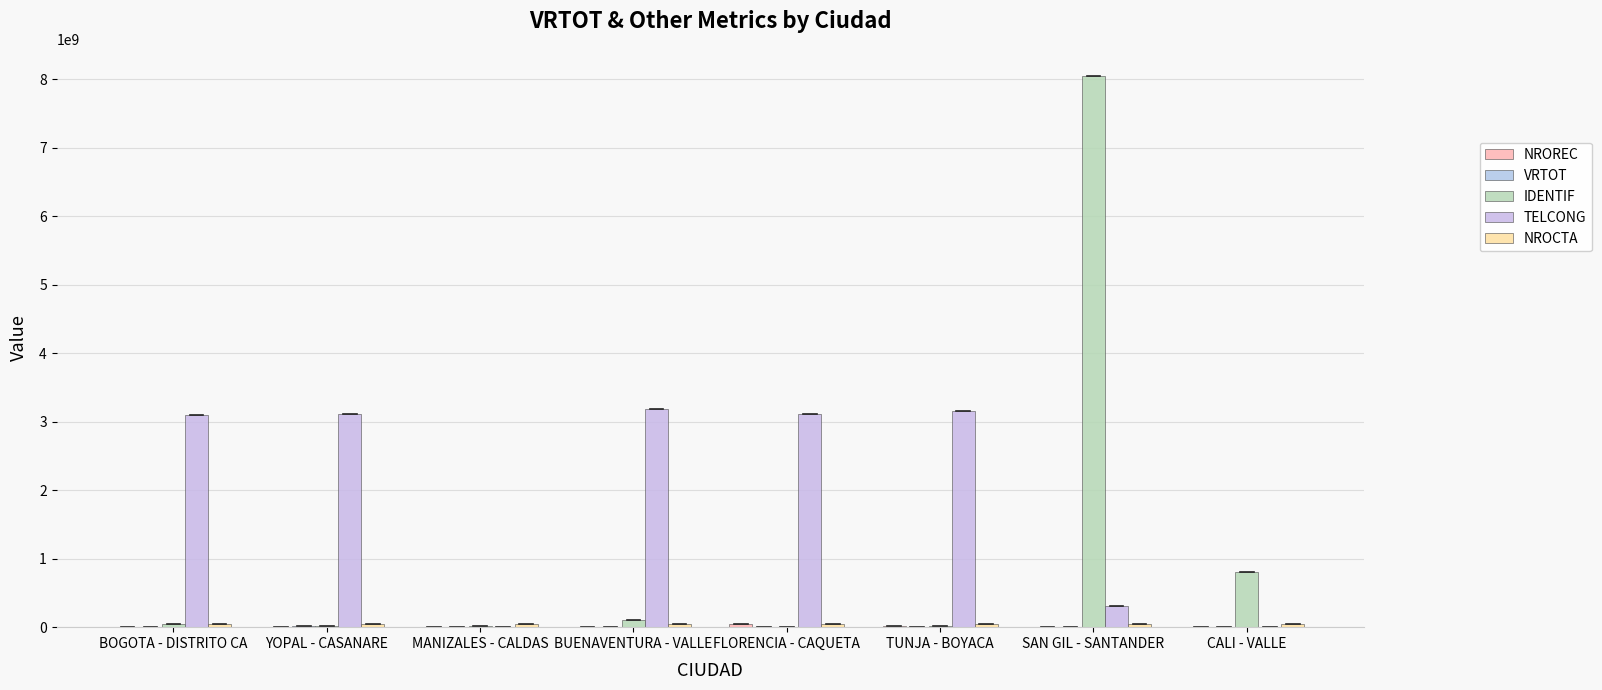

Count the number of data series in this chart.

5